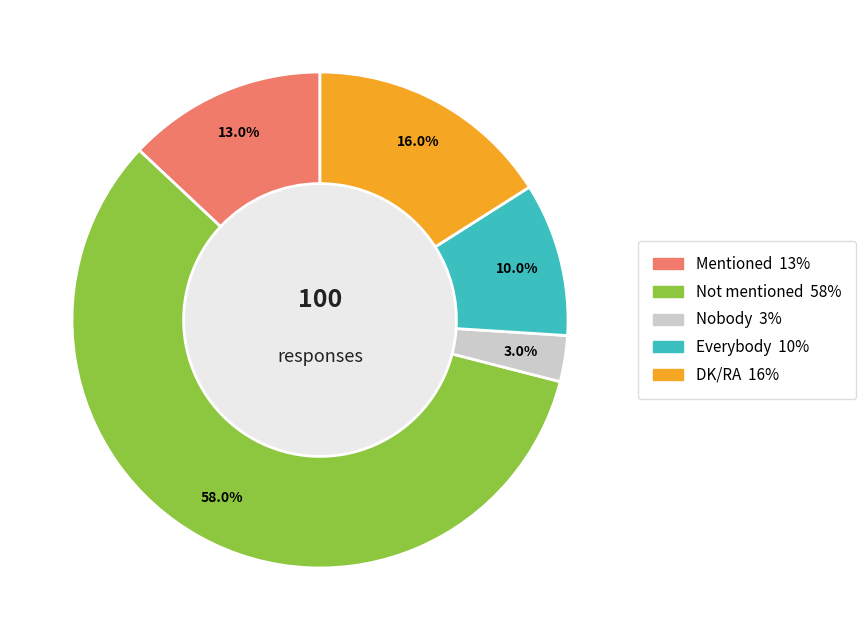

What is the largest slice in the pie chart?

Not mentioned